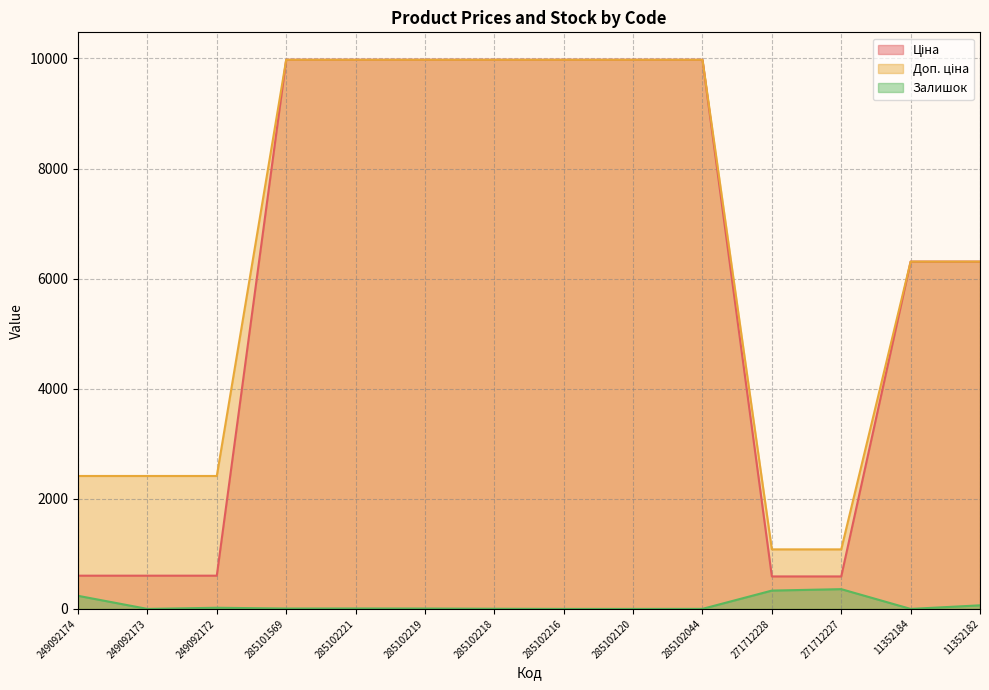

What is the maximum value shown in the chart?

9975.0